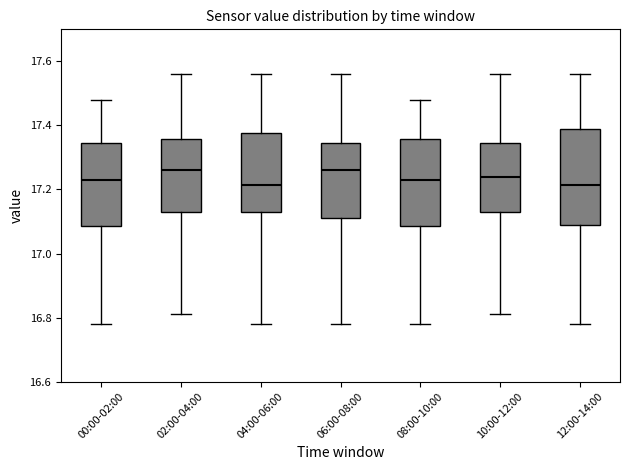

Reading left to right, read every box against the y-axis: the position of its median line, the range the box covers, and the ends of its whiskers. The values are not printed on the chart, so give them approximately, as read against the axis.

00:00-02:00: median 17.24, box 17.08 to 17.34, whiskers 16.78 to 17.48
02:00-04:00: median 17.26, box 17.14 to 17.36, whiskers 16.82 to 17.56
04:00-06:00: median 17.22, box 17.14 to 17.38, whiskers 16.78 to 17.56
06:00-08:00: median 17.26, box 17.12 to 17.34, whiskers 16.78 to 17.56
08:00-10:00: median 17.24, box 17.08 to 17.36, whiskers 16.78 to 17.48
10:00-12:00: median 17.24, box 17.14 to 17.34, whiskers 16.82 to 17.56
12:00-14:00: median 17.22, box 17.10 to 17.38, whiskers 16.78 to 17.56